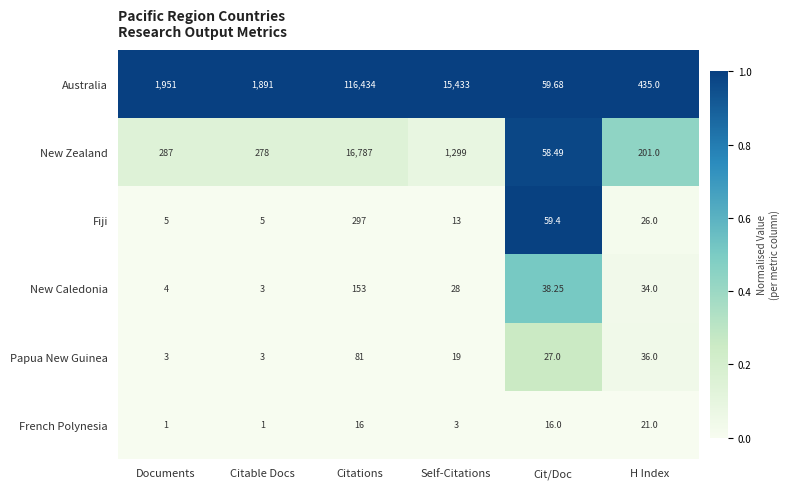

At which label does Papua New Guinea first exceed 27?

Citations